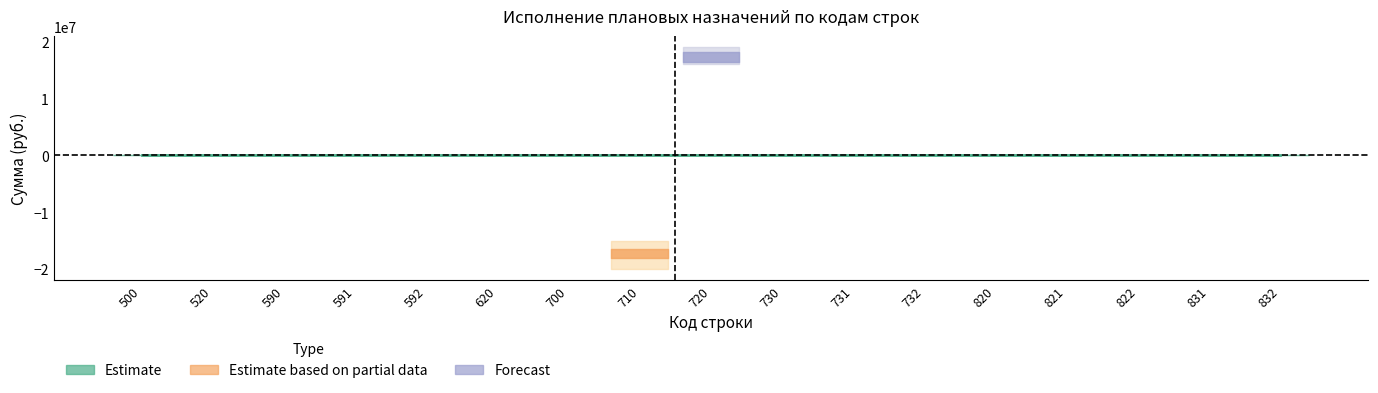

Which has a higher value, 520 or 731?

520